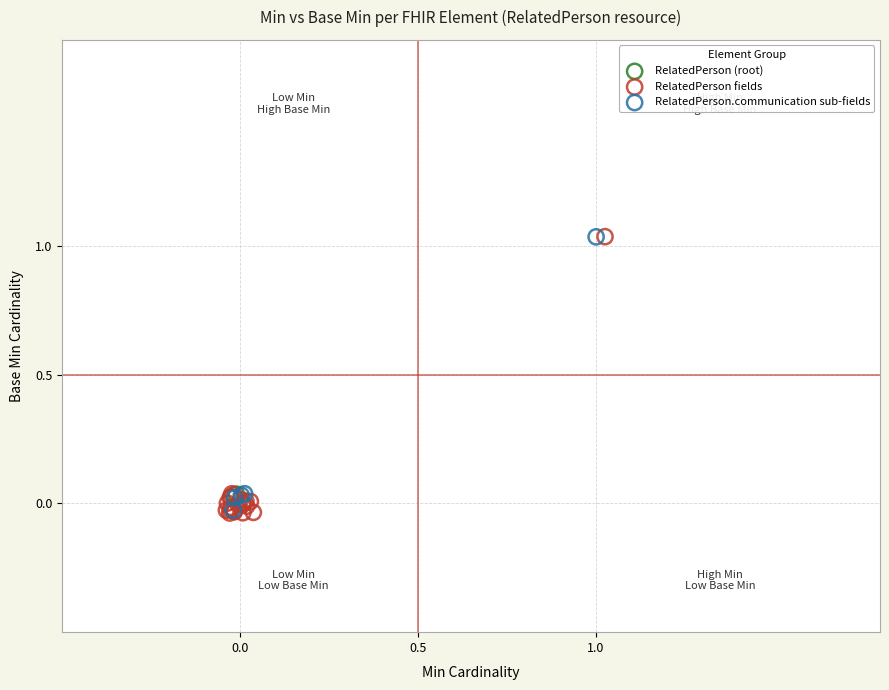

What are all the series names shown in the legend?

RelatedPerson (root), RelatedPerson fields, RelatedPerson.communication sub-fields